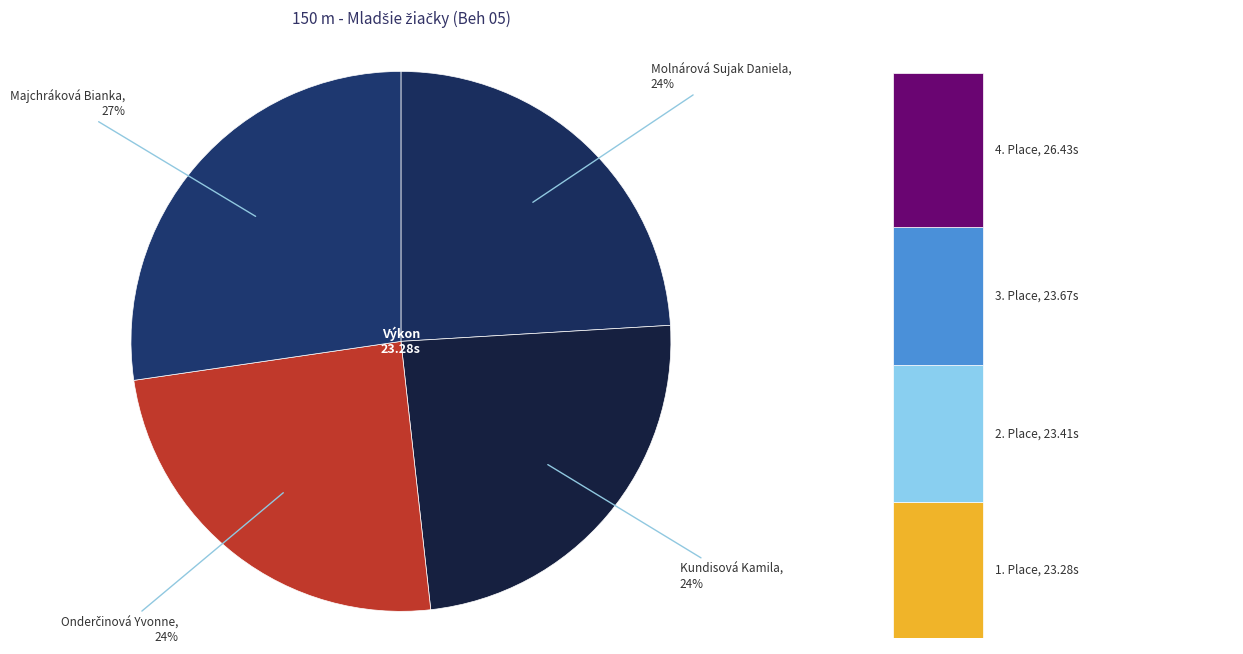

Is it true that Onderčinová Yvonne is 37% of the pie?

False